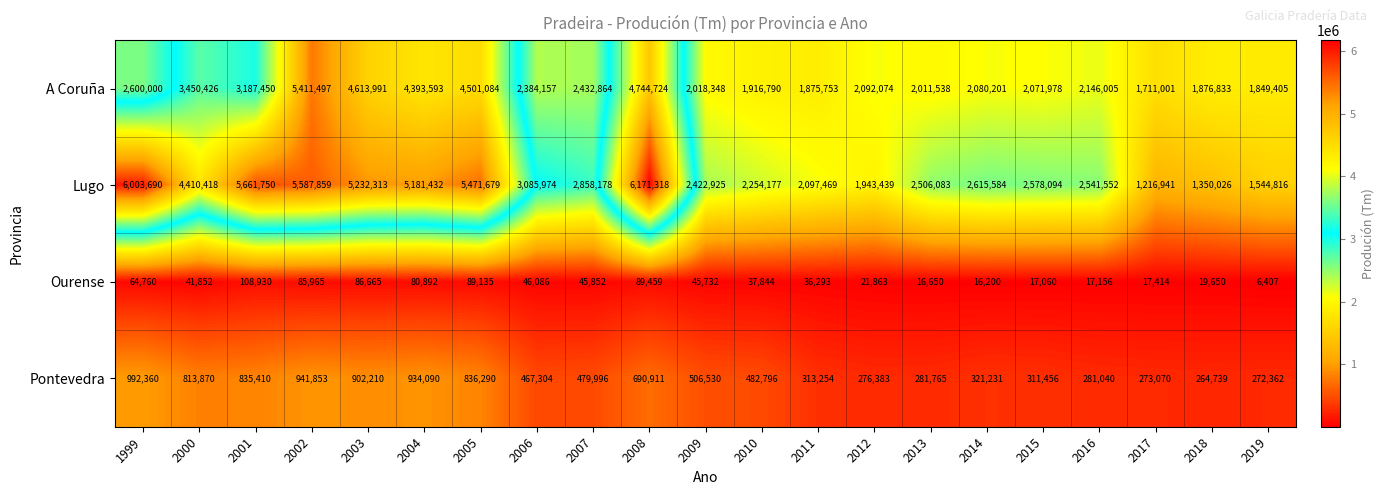

At which label does Lugo first exceed 2615584?

1999